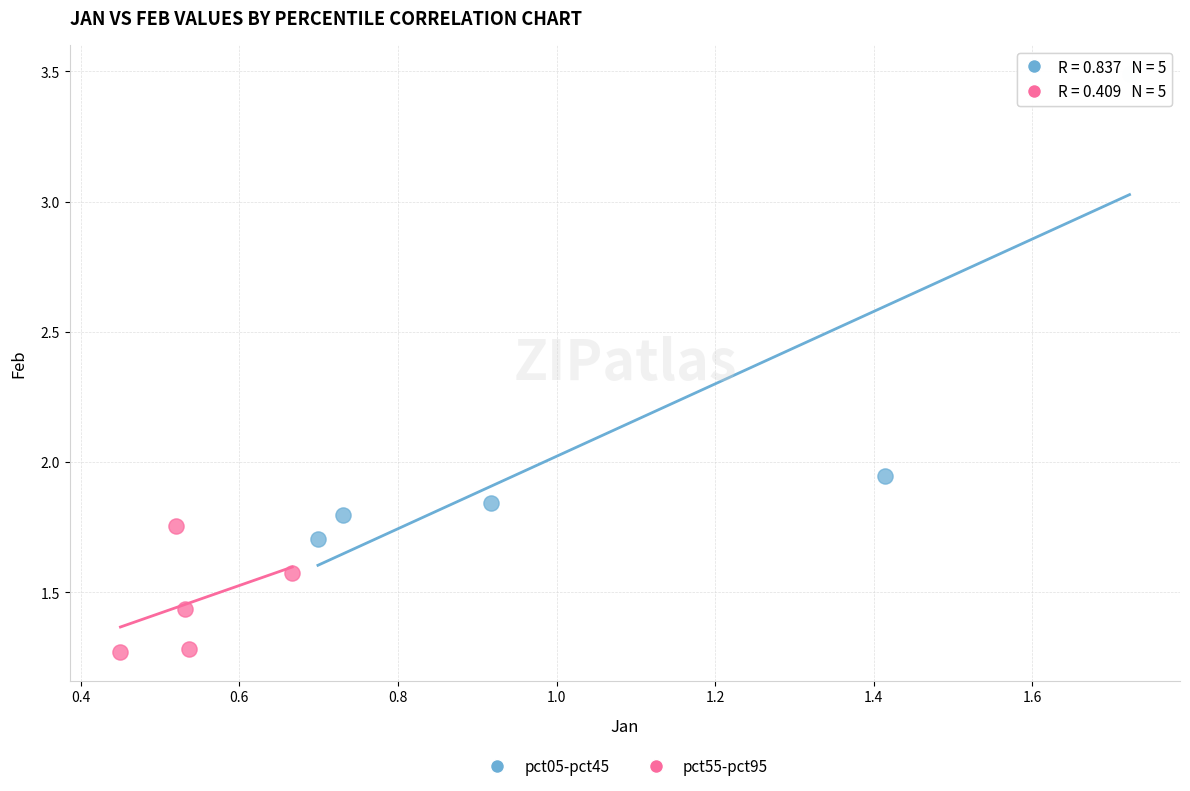

Which series reaches the maximum Y coordinate?

pct05-pct45